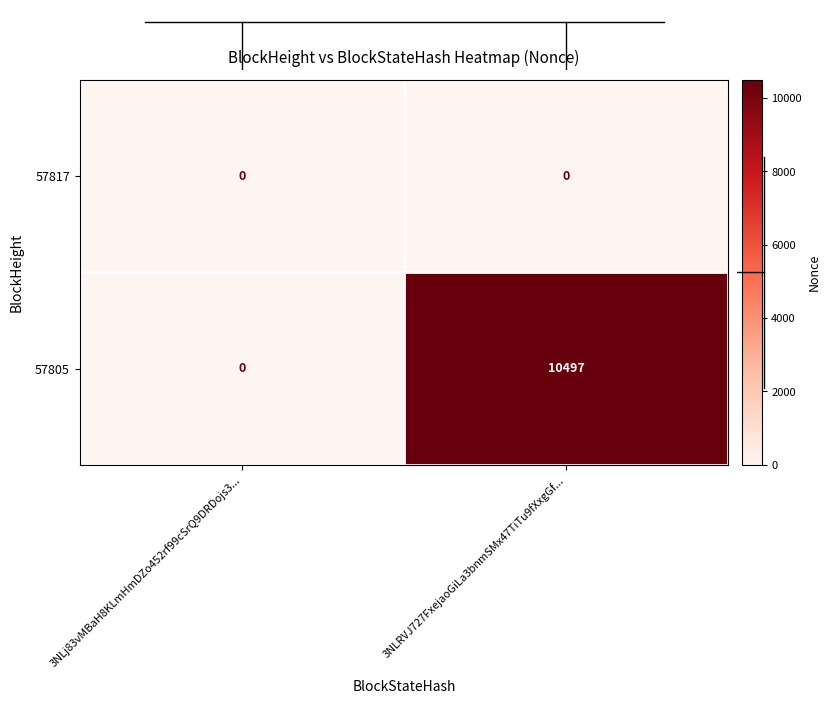

At which category is the sum across all series the highest?

3NLRVJ727FxejaoGiLa3bnmSMx47TiTu9fXxgGf...